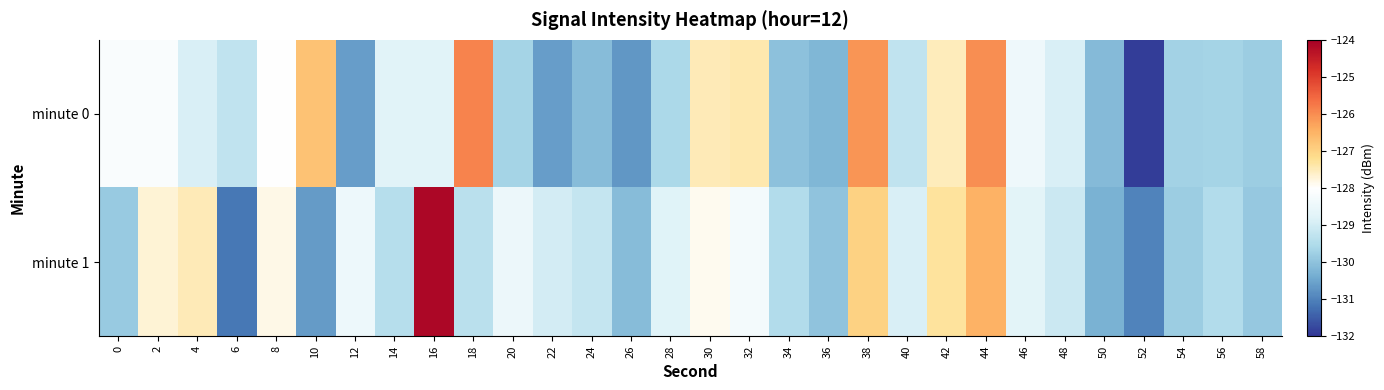

How many data points does each series have?

30